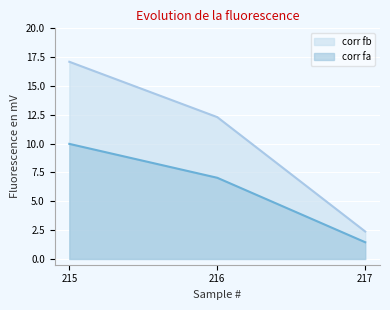

What is the greatest value displayed?

17.1